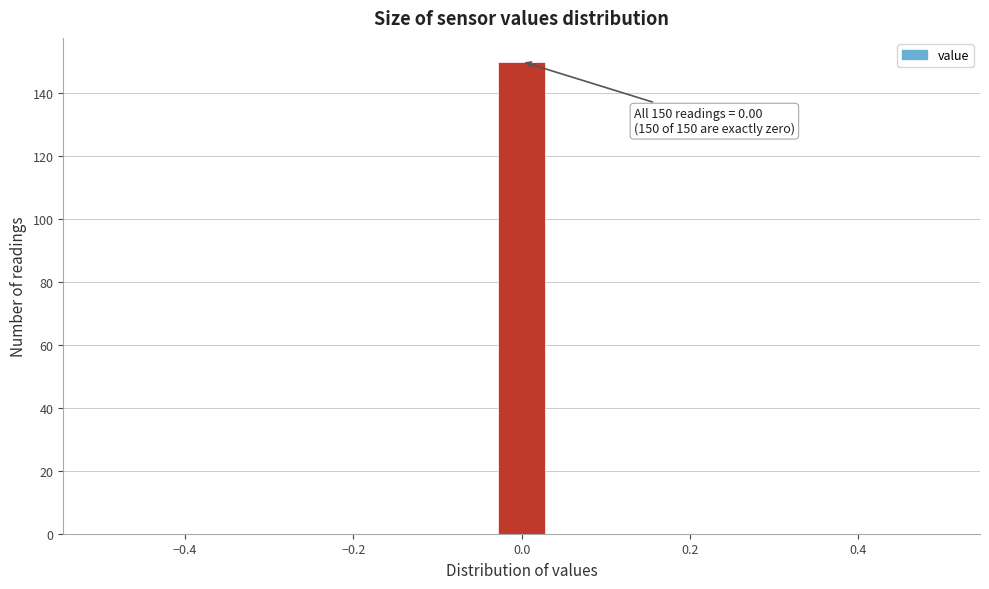

Around what value on the x-axis is the tallest bar? Give the approximate position of its centre, as read against the axis.

0.00